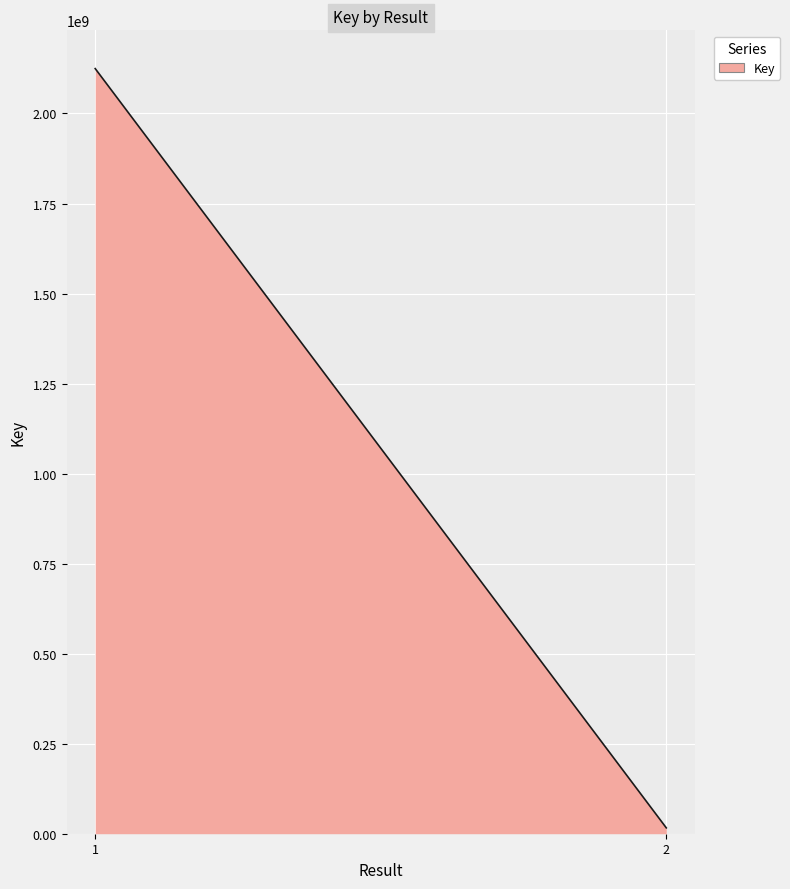

What is the difference between the maximum and minimum values?

2108372344.0